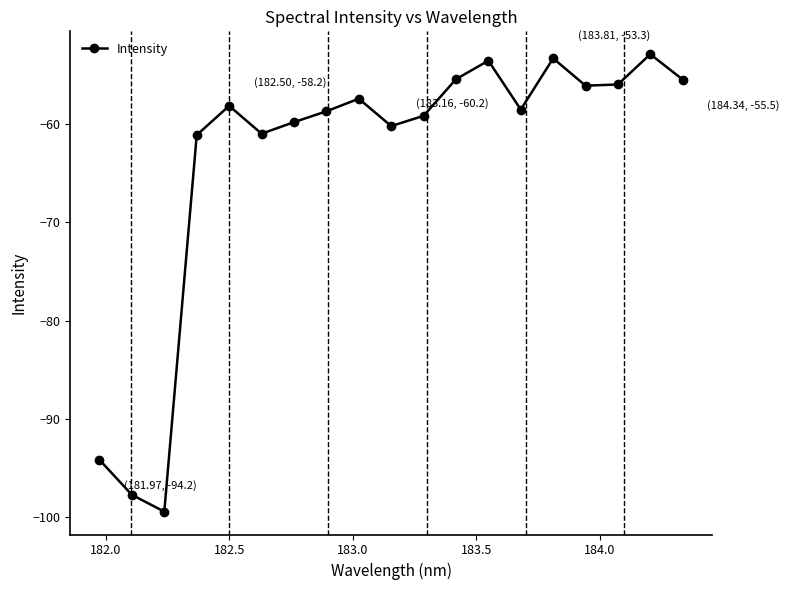

What is the minimum value shown in the chart?

-99.4